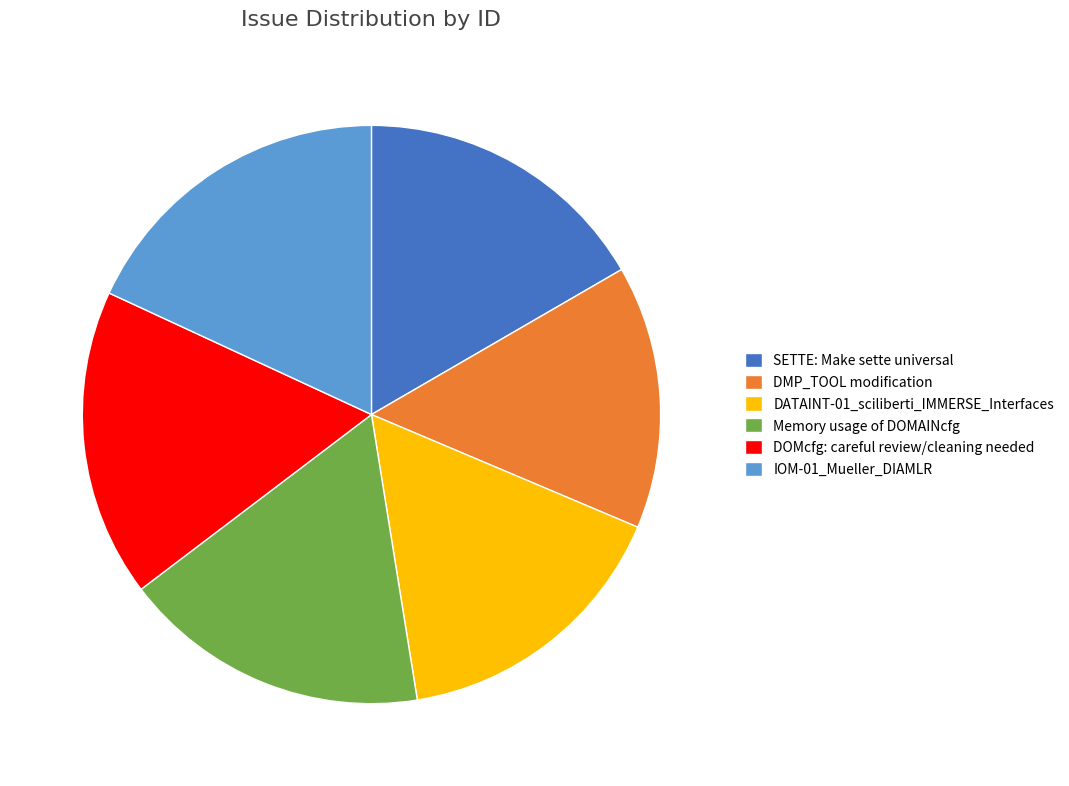

Is DMP_TOOL modification the majority of the pie?

No